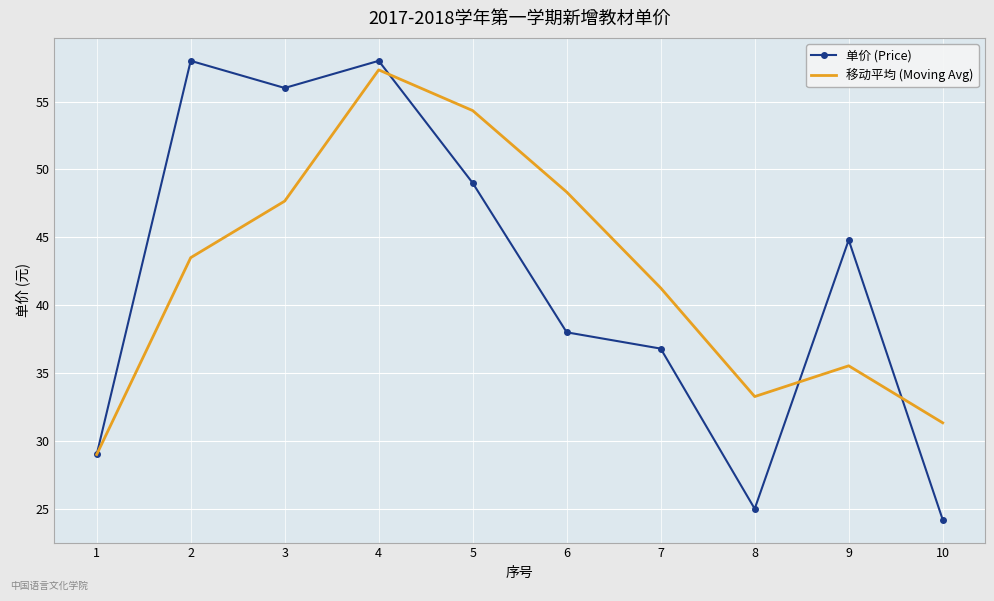

Rank the series at 9 from highest to lowest value.

单价 (Price), 移动平均 (Moving Avg)